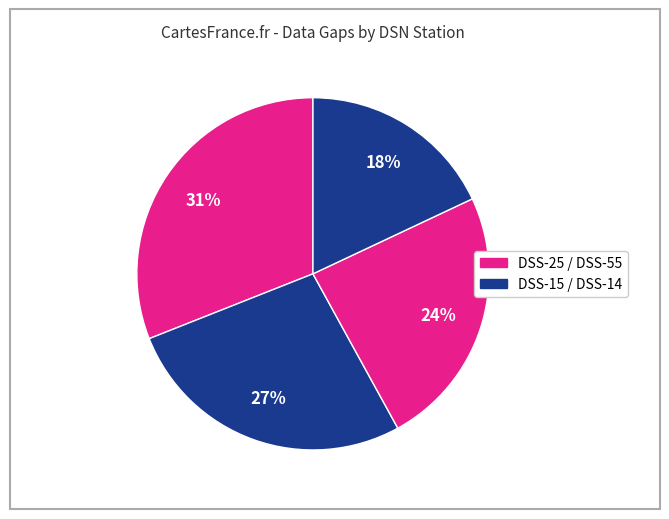

Count the number of slices in the pie.

4